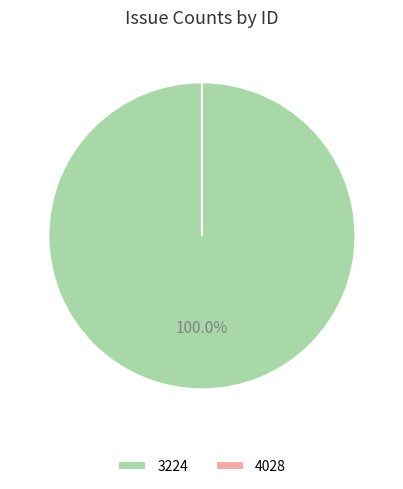

How many slices are in this pie chart?

2